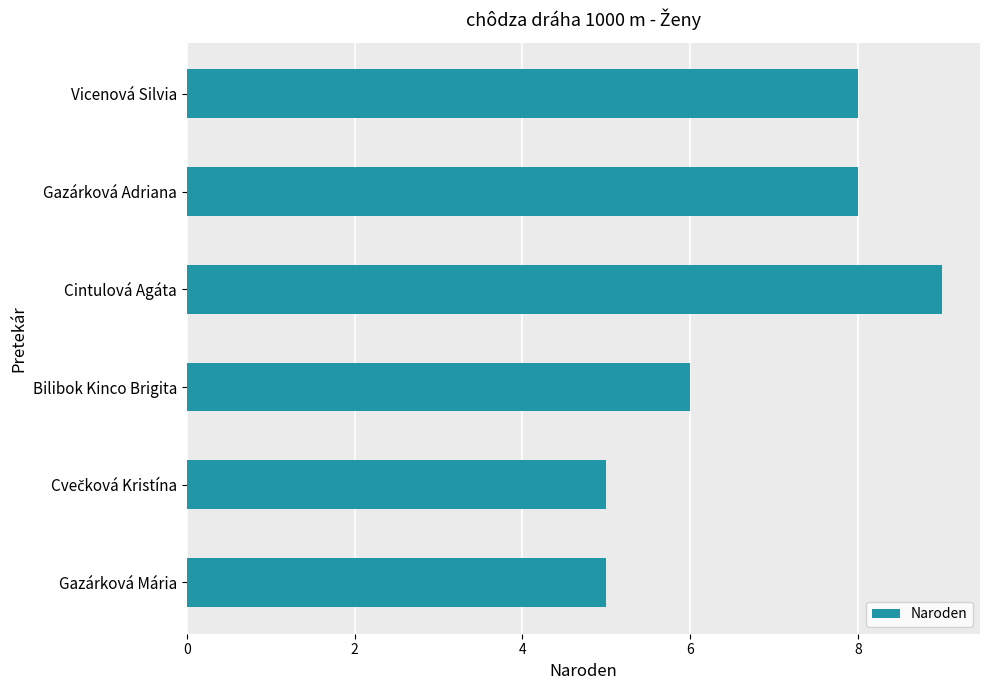

The value at Bilibok Kinco Brigita is 6. True or false?

True